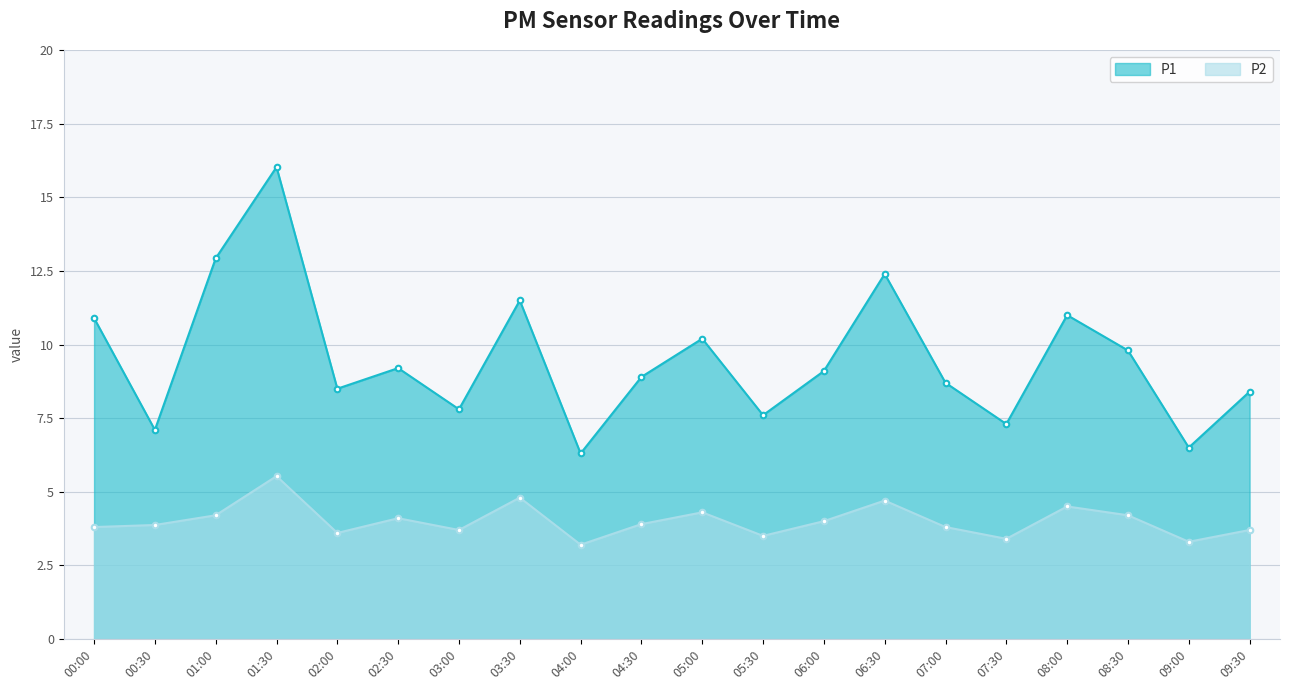

How many interior local peaks does the P1 series have?

6